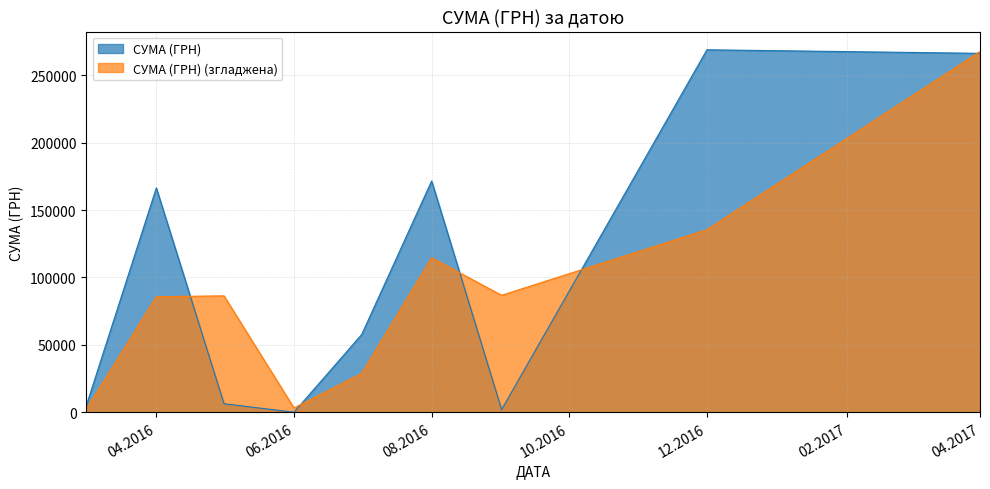

Which series has the widest spread of values?

СУМА (ГРН)